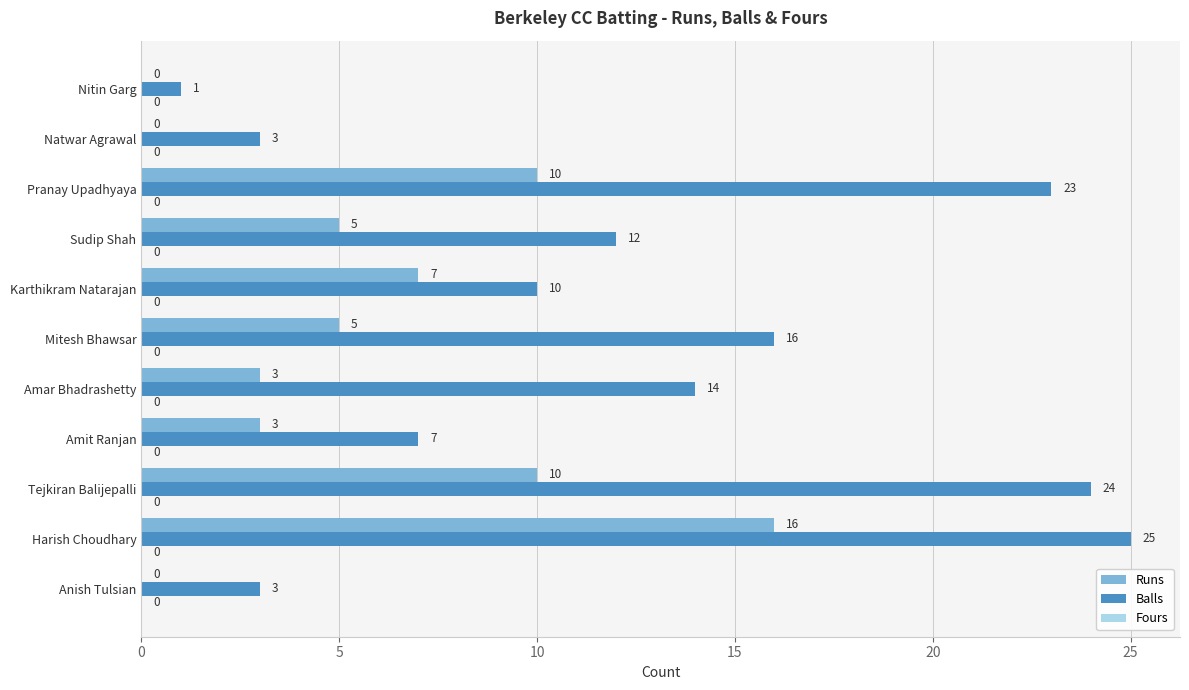

True or false: Balls has a value of 9 at Amar Bhadrashetty.

False